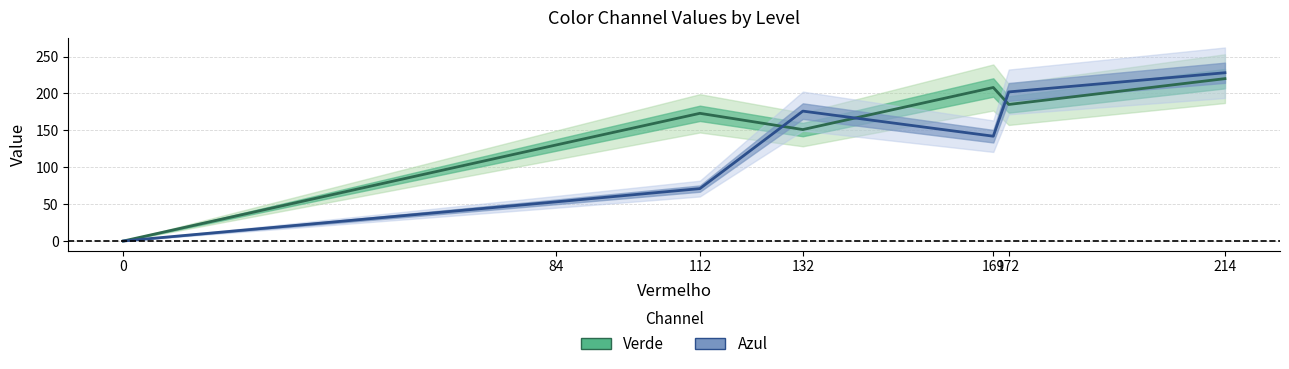

Between 132 and 172, which series saw the biggest shift?

Verde